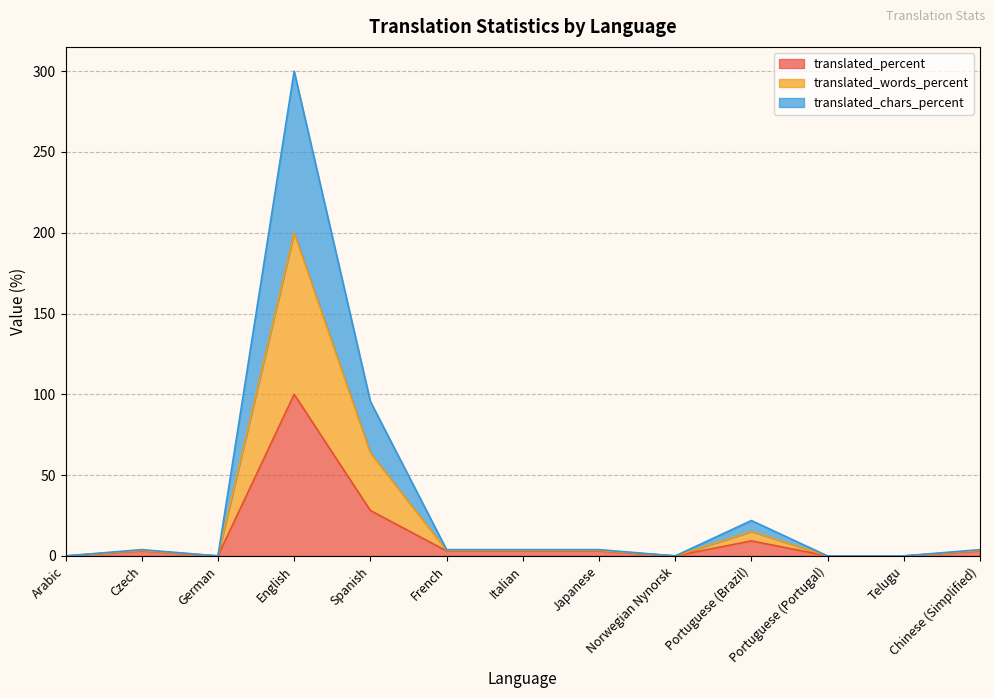

What are all the series names shown in the legend?

translated_percent, translated_words_percent, translated_chars_percent